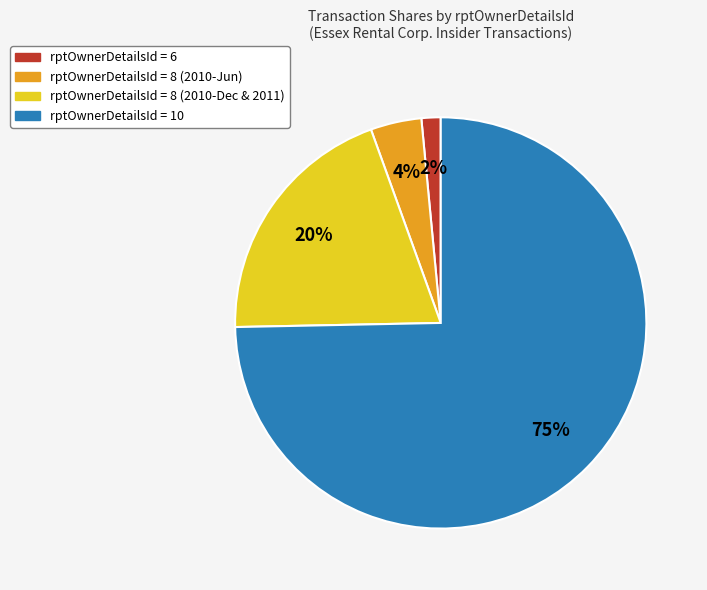

Is there any slice that represents more than half of the pie?

Yes